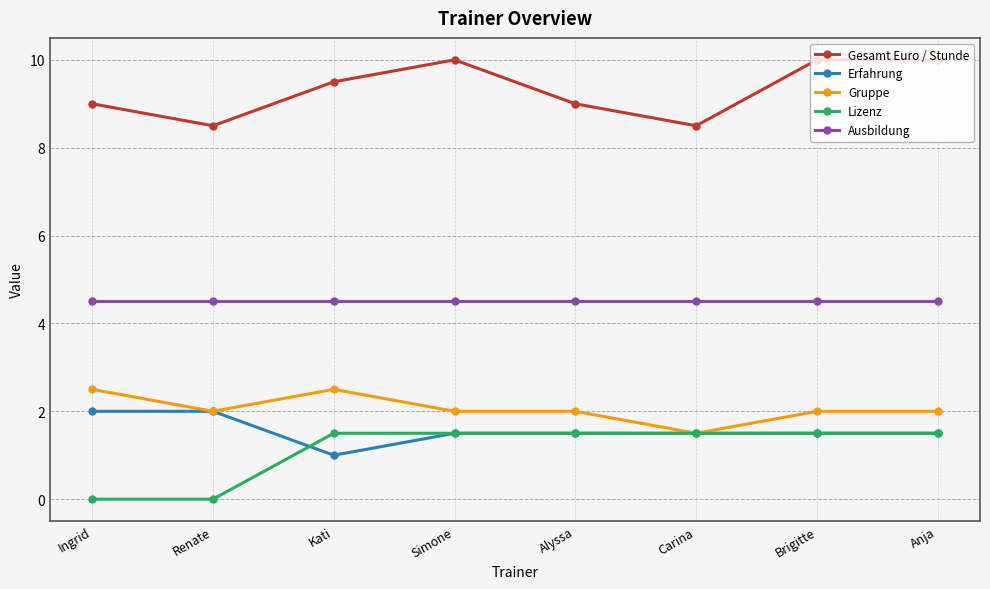

Is the value of Gruppe at Brigitte greater than the value of Gesamt Euro / Stunde at Carina?

No